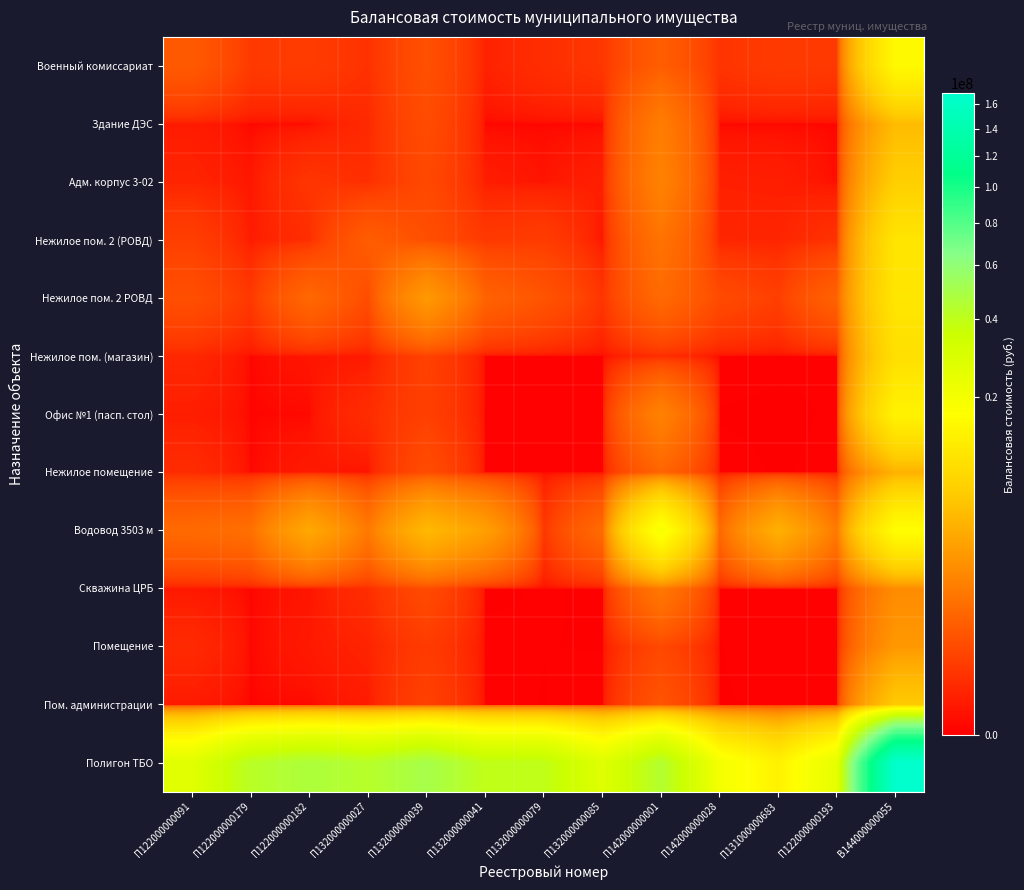

Reading left to right, transcribe all the data shown in this chart.

Военный комиссариат: П122000000091=415649.0	П122000000179=96508.3	П122000000182=112192.9	П132000000027=57310.6	П132000000039=290788.7	П132000000041=15975.1	П132000000079=46236.6	П132000000085=80286.7	П142000000001=486426.4	П142000000028=69153.8	П131000000683=103201.3	П122000000193=94529.6	В144000000055=15235703.4
Здание ДЭС: П122000000091=8090.4	П122000000179=1.0	П122000000182=322.4	П132000000027=31902.4	П132000000039=241093.1	П132000000041=0.1	П132000000079=0.2	П132000000085=0.1	П142000000001=1270823.4	П142000000028=0.2	П131000000683=0.2	П122000000193=0.3	В144000000055=4879497.3
Адм. корпус 3-02: П122000000091=20871.6	П122000000179=4412.0	П122000000182=73567.1	П132000000027=48419.9	П132000000039=210112.3	П132000000041=10128.4	П132000000079=3085.4	П132000000085=14751.8	П142000000001=1463890.3	П142000000028=14008.4	П131000000683=12341.8	П122000000193=680.2	В144000000055=6918437.1
Нежилое пом. 2 (РОВД): П122000000091=129300.2	П122000000179=8169.3	П122000000182=46007.1	П132000000027=467057.7	П132000000039=273388.7	П132000000041=93081.9	П132000000079=114058.4	П132000000085=3182.4	П142000000001=977524.6	П142000000028=22597.0	П131000000683=21341.6	П122000000193=62514.3	В144000000055=10708783.2
Нежилое пом. 2 РОВД: П122000000091=274122.4	П122000000179=88217.4	П122000000182=684372.8	П132000000027=244021.8	П132000000039=2491891.0	П132000000041=582168.8	П132000000079=335928.0	П132000000085=72058.8	П142000000001=724663.0	П142000000028=228723.2	П131000000683=132149.6	П122000000193=567044.5	В144000000055=10939228.7
Нежилое пом. (магазин): П122000000091=27011.0	П122000000179=0.1	П122000000182=3634.2	П132000000027=6750.2	П132000000039=146434.7	П132000000041=1.0	П132000000079=0.1	П132000000085=0.2	П142000000001=43265.5	П142000000028=0.3	П131000000683=0.2	П122000000193=0.2	В144000000055=9675593.4
Офис №1 (пасп. стол): П122000000091=11097.0	П122000000179=0.2	П122000000182=159.1	П132000000027=41856.1	П132000000039=138059.8	П132000000041=0.1	П132000000079=1.0	П132000000085=0.2	П142000000001=1458338.2	П142000000028=0.1	П131000000683=0.1	П122000000193=0.2	В144000000055=13678378.2
Нежилое помещение: П122000000091=39607.3	П122000000179=0.1	П122000000182=6886.3	П132000000027=2097.6	П132000000039=247289.3	П132000000041=0.3	П132000000079=0.4	П132000000085=1.0	П142000000001=599405.4	П142000000028=0.3	П131000000683=0.1	П122000000193=0.3	В144000000055=4078046.2
Водовод 3503 м: П122000000091=733262.9	П122000000179=872468.9	П122000000182=3418021.3	П132000000027=1132567.4	П132000000039=4667027.8	П132000000041=2850135.7	П132000000079=79323.1	П132000000085=750310.2	П142000000001=18972780.0	П142000000028=693450.4	П131000000683=3951626.6	П122000000193=1137089.9	В144000000055=16578114.2
Скважина ЦРБ: П122000000091=5143.9	П122000000179=0.3	П122000000182=3594.5	П132000000027=44633.3	П132000000039=230452.3	П132000000041=0.1	П132000000079=0.2	П132000000085=0.1	П142000000001=1130858.7	П142000000028=1.0	П131000000683=0.4	П122000000193=0.2	В144000000055=1847089.5
Помещение: П122000000091=33119.9	П122000000179=0.1	П122000000182=6383.9	П132000000027=19269.7	П132000000039=106125.3	П132000000041=0.3	П132000000079=0.2	П132000000085=0.1	П142000000001=199742.0	П142000000028=0.1	П131000000683=1.0	П122000000193=0.1	В144000000055=2434805.0
Пом. администрации: П122000000091=6880.6	П122000000179=0.1	П122000000182=155.6	П132000000027=8156.8	П132000000039=147306.6	П132000000041=0.2	П132000000079=0.1	П132000000085=0.3	П142000000001=344353.0	П142000000028=0.1	П131000000683=0.2	П122000000193=1.0	В144000000055=6322828.4
Полигон ТБО: П122000000091=26595297.0	П122000000179=42314903.7	П122000000182=46955187.1	П132000000027=42870674.9	П132000000039=49932909.8	П132000000041=39574273.9	П132000000079=39549843.9	П132000000085=27216311.2	П142000000001=44417215.9	П142000000028=19551092.2	П131000000683=13528410.7	П122000000193=24261951.3	В144000000055=169234184.8